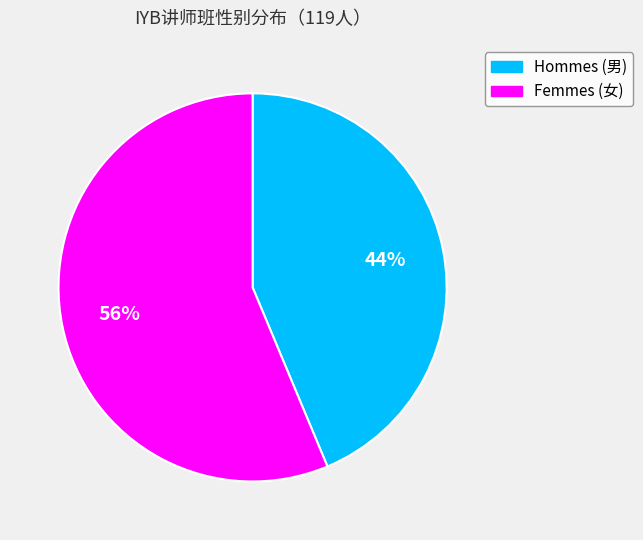

What percentage is the Hommes (男) slice, to the nearest percent?

44%